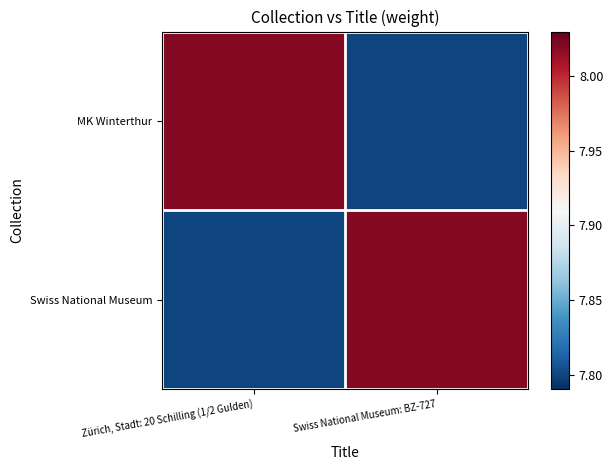

Which series has the largest range (max minus min)?

MK Winterthur